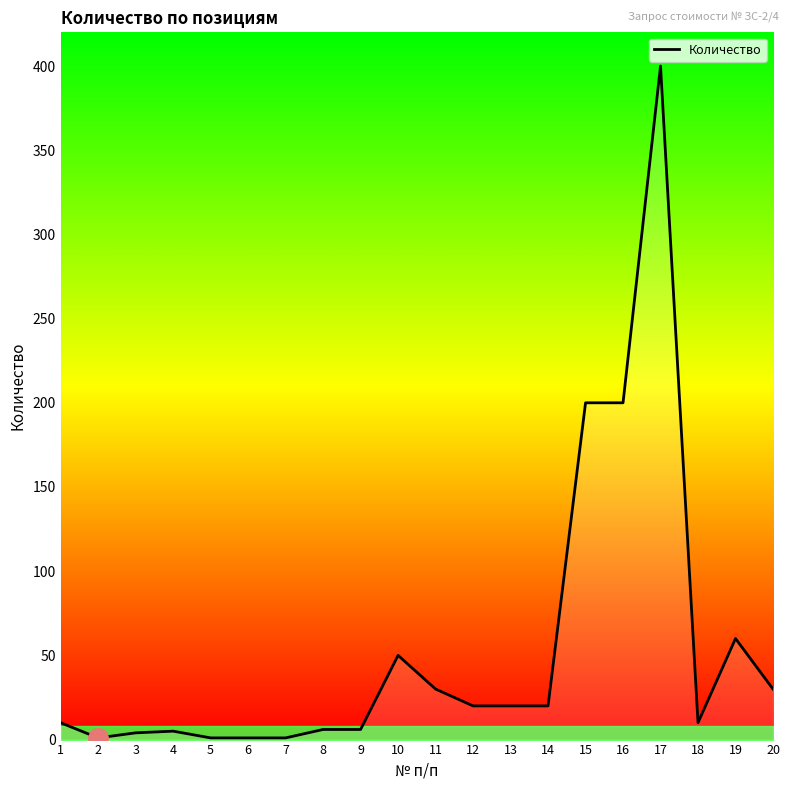

At which category does the chart reach its peak across all series?

17